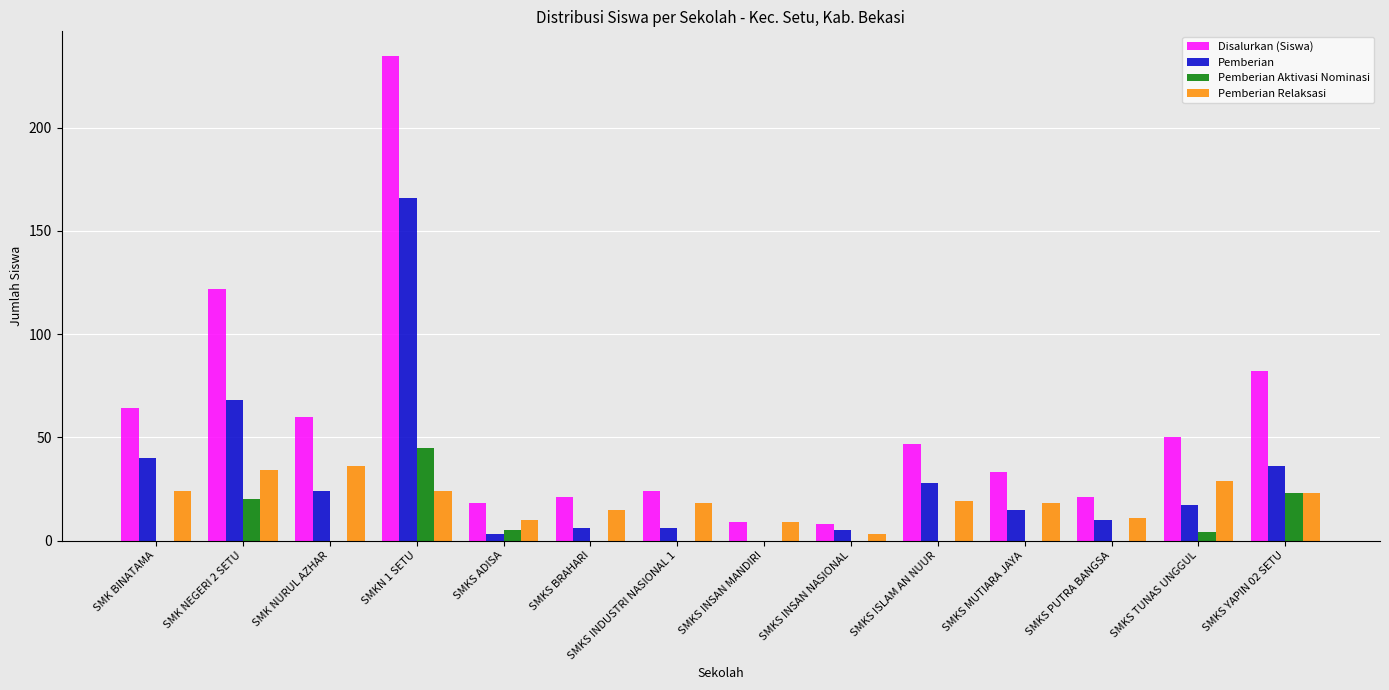

The value of Pemberian Relaksasi at SMKS YAPIN 02 SETU is 23. True or false?

True